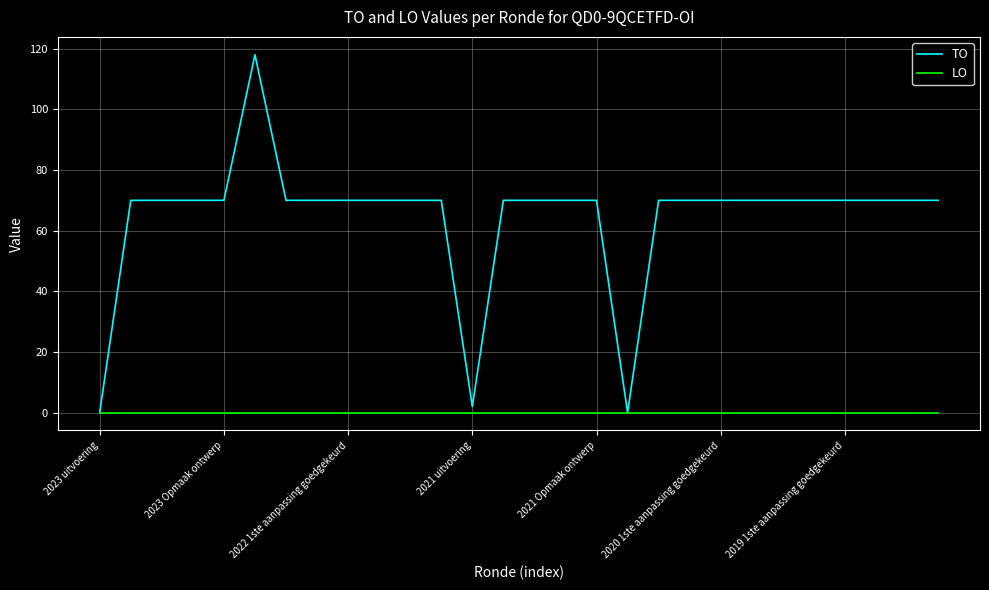

List the series in order of their overall mean, highest first.

TO, LO